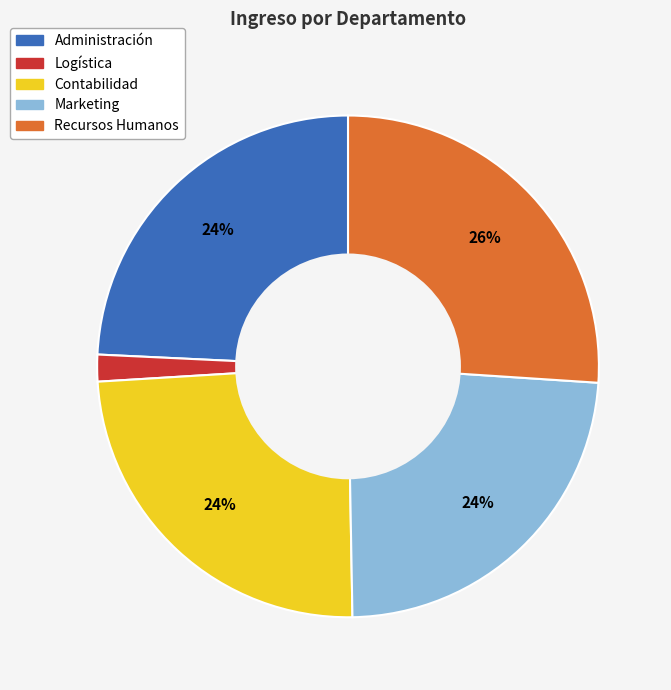

True or false: Logística accounts for 9% of the total.

False